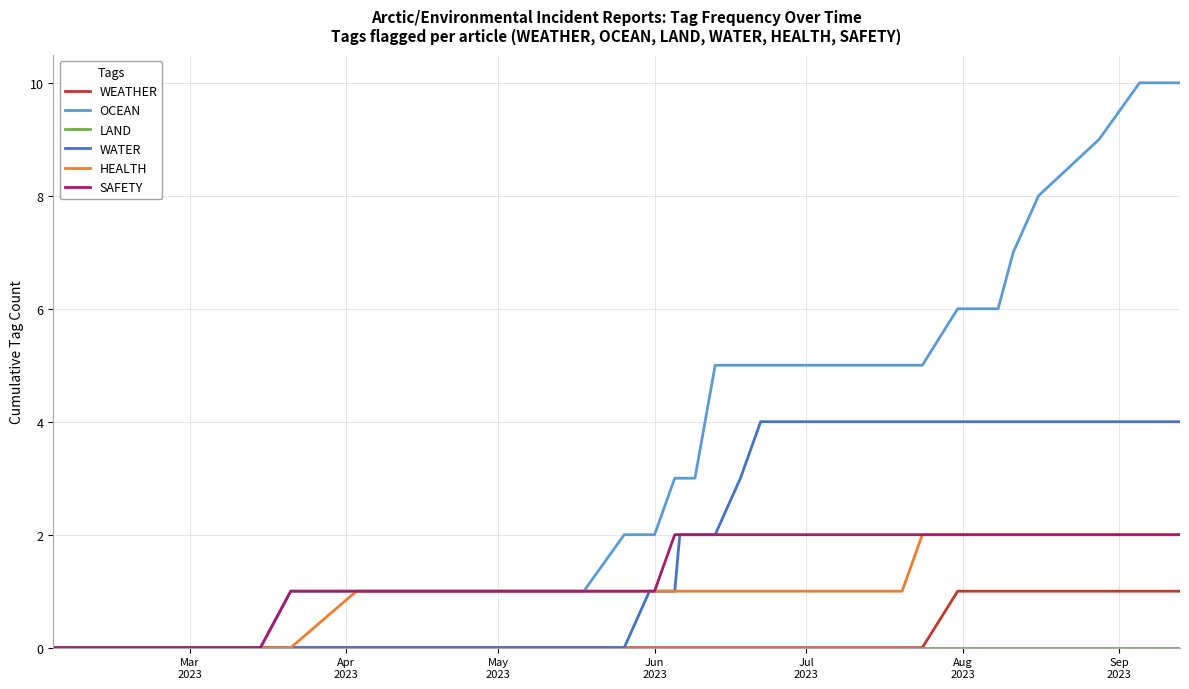

Which series has the largest total across all categories?

OCEAN